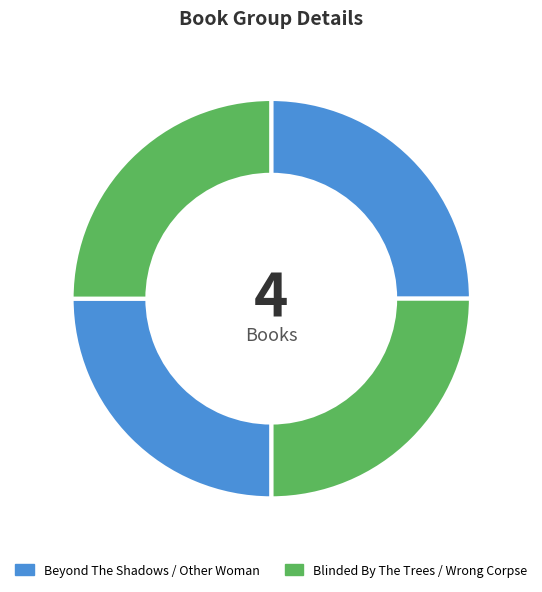

Rank the categories by value from lowest to highest.

Blinded By The Trees, Beyond The Shadows, Wrong Corpse, Other Woman